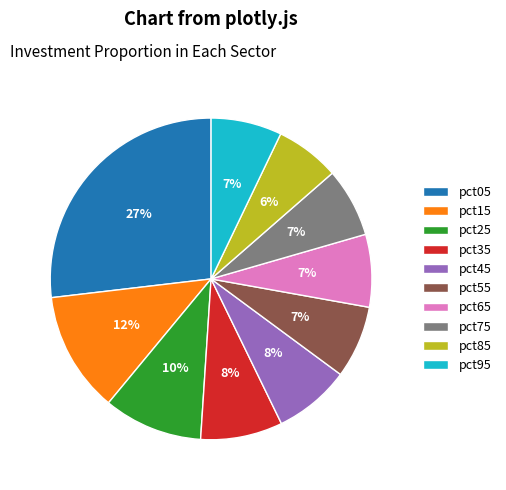

To the nearest percent, what is the difference between the pct35 and pct55 slice percentages?

1%